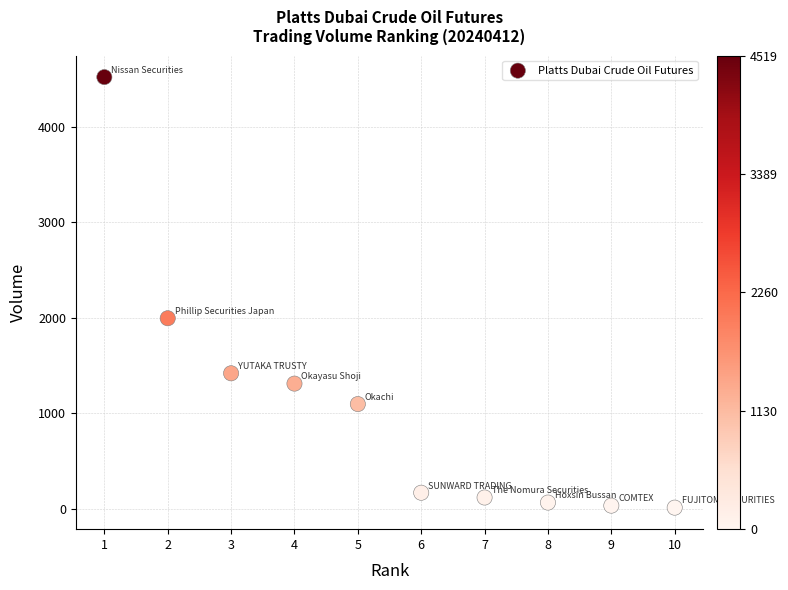

What is the average Y value?

1074